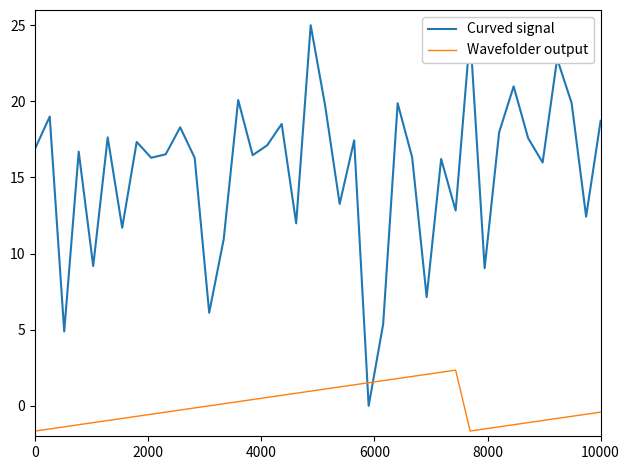

What is the difference between the maximum and minimum values in the Wavefolder output series?

4.0